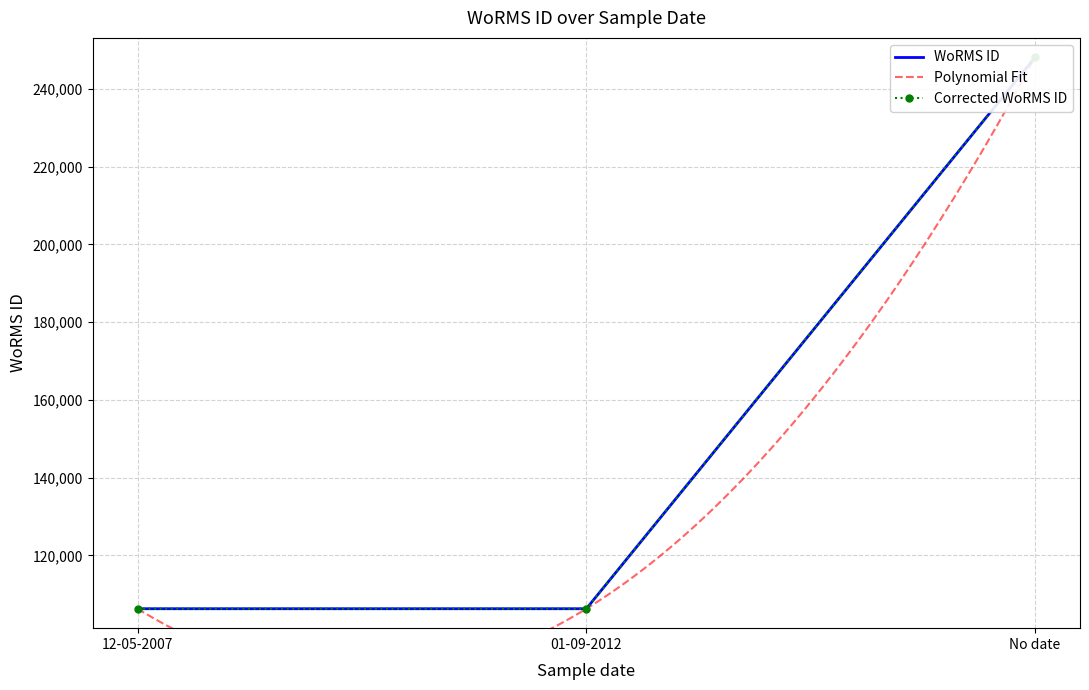

Reading left to right, what are all the values shown in this chart?

12-05-2007=106299.6	01-09-2012=106299.6	No date=248177.8